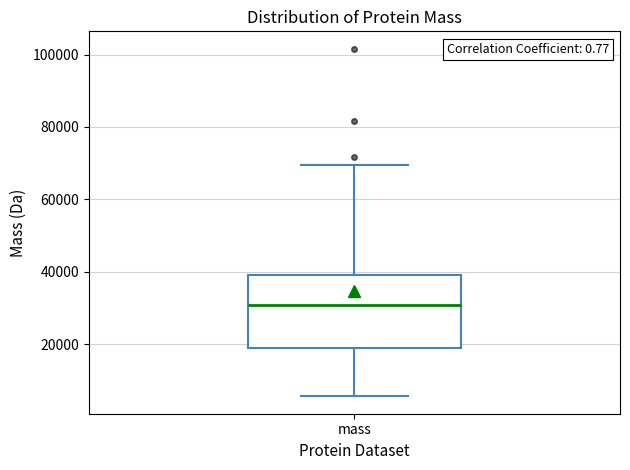

Where does the lower whisker of the box for mass end on the y-axis? The values are not printed on the chart, so give them approximately, as read against the axis.

6000